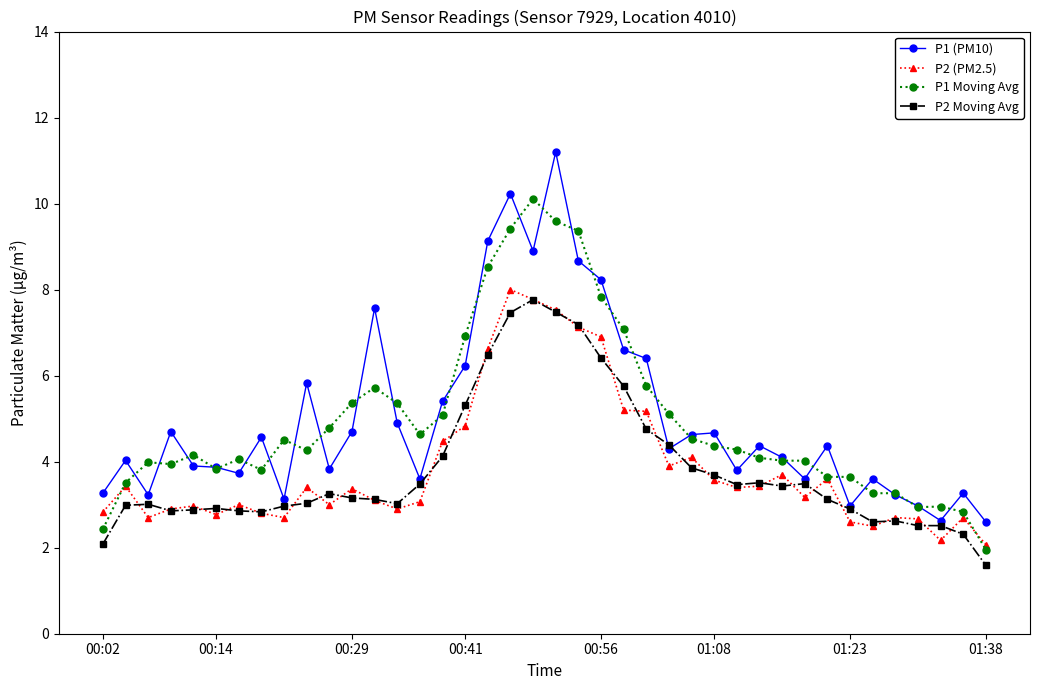

What is the value of the P2 (PM2.5) point at the 25th from the left?

5.2